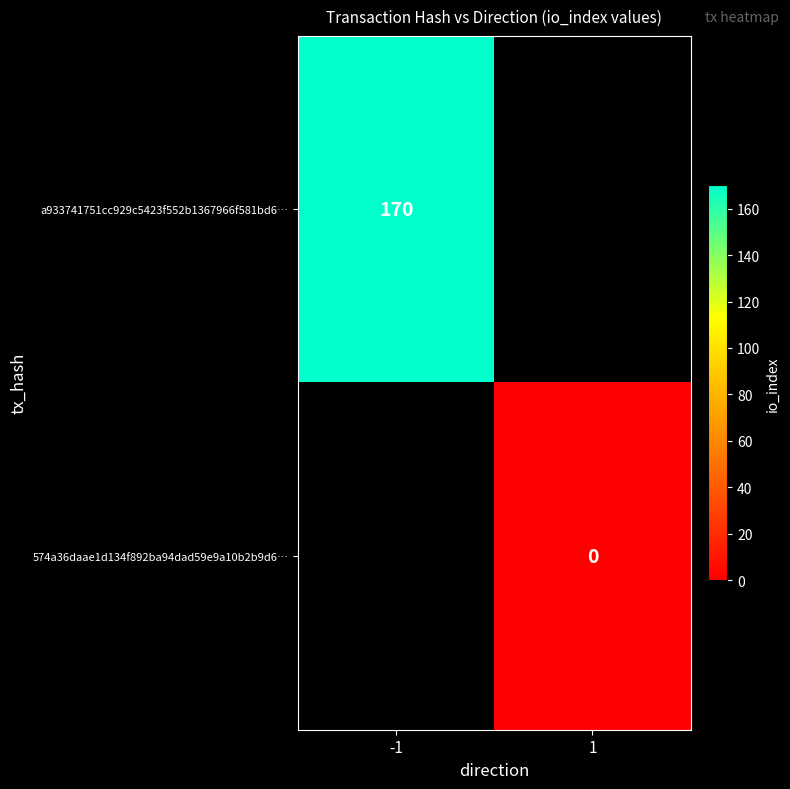

At which category does the chart reach its peak across all series?

-1